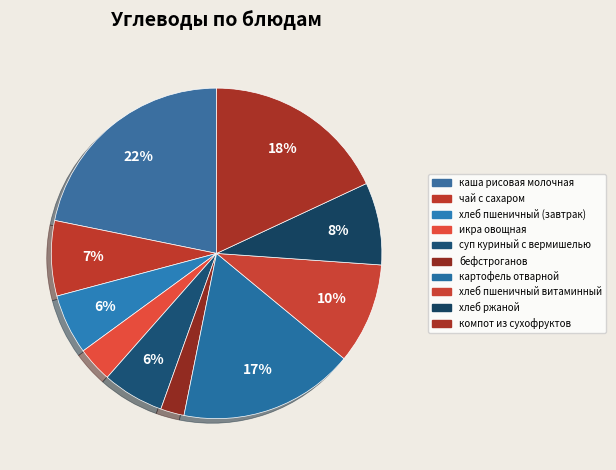

What is the ratio of the value at хлеб пшеничный витаминный to the value at икра овощная?

2.9